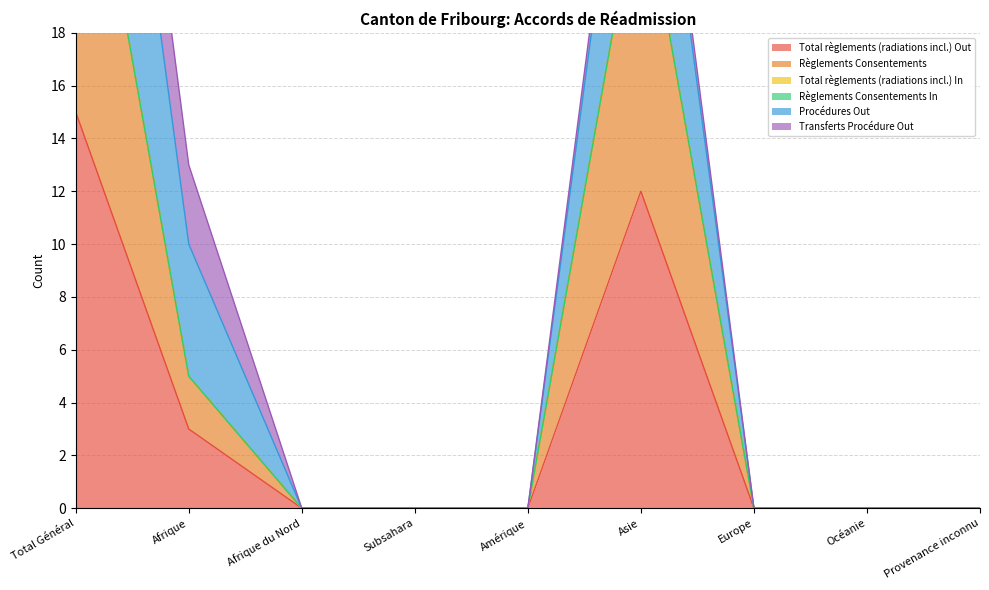

What is the spread (max minus min) of values at Asie?

21